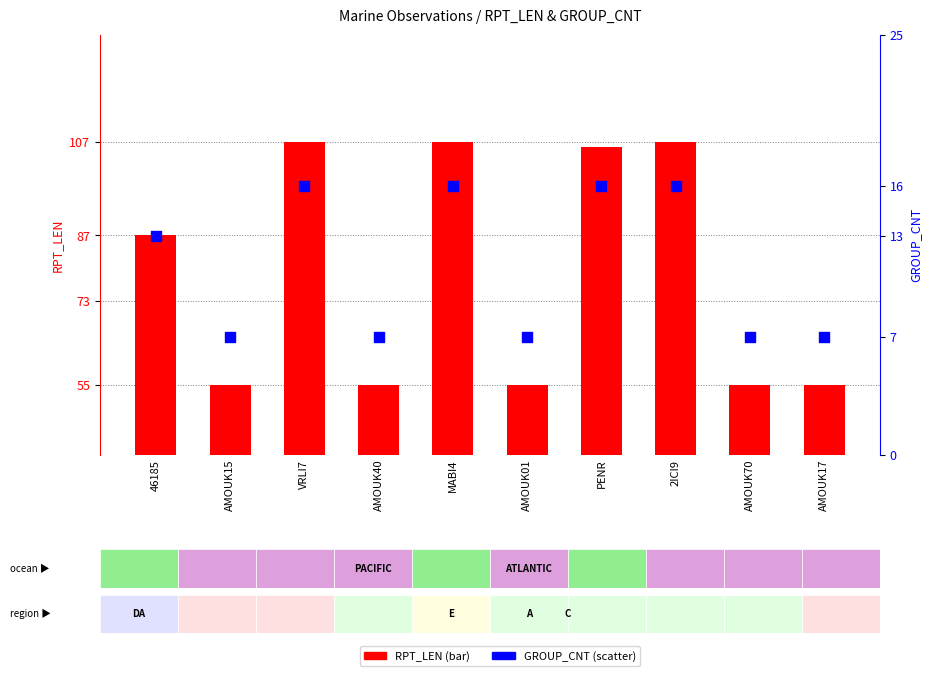

Which series has the largest Y range (max minus min)?

RPT_LEN